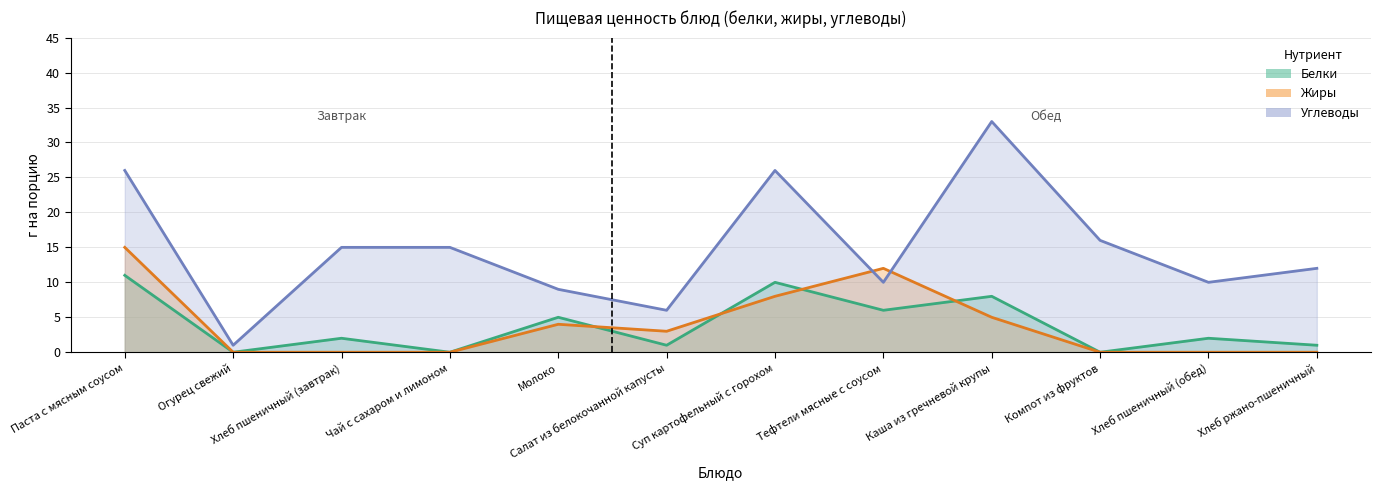

How many distinct data groups are displayed?

3